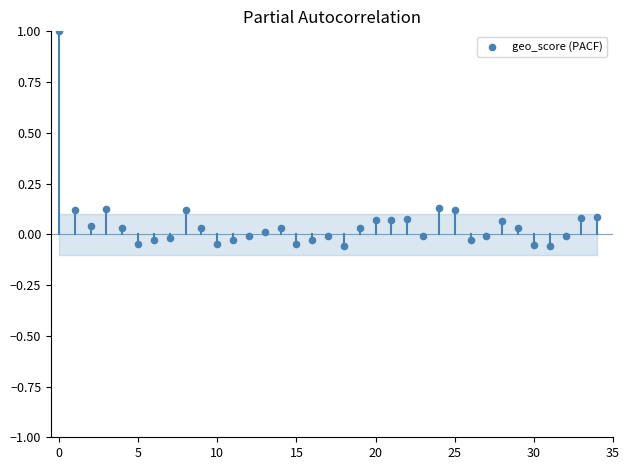

What is the range of Y values (max minus min)?

1.1